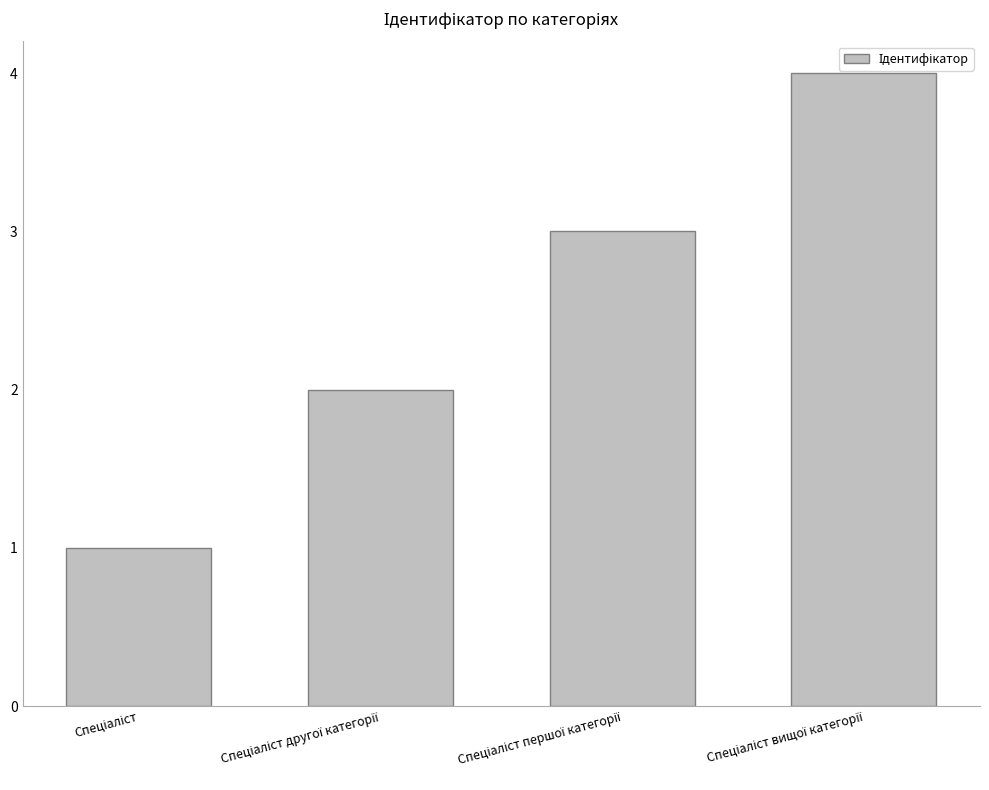

Reading left to right, list all the values displayed in this chart.

1	2	3	4